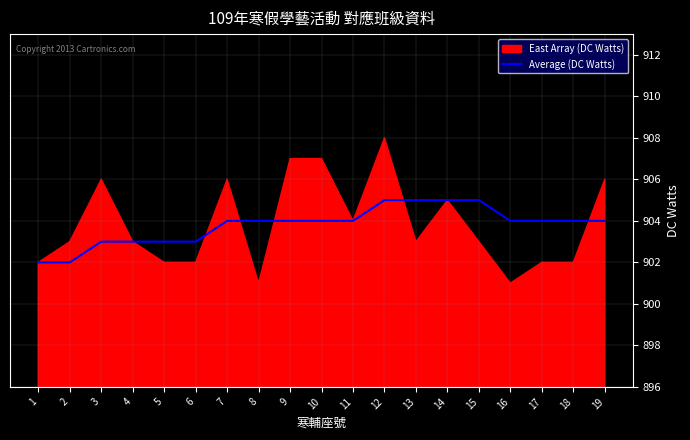

What is the ratio of the value at 9 to the value at 10?

1.0